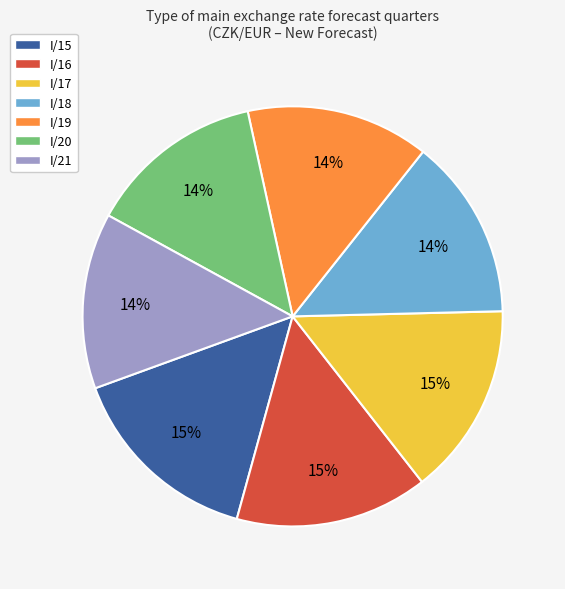

How many segments does this pie chart have?

7